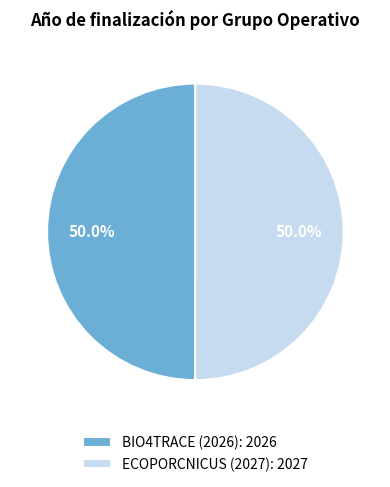

How many segments does this pie chart have?

2